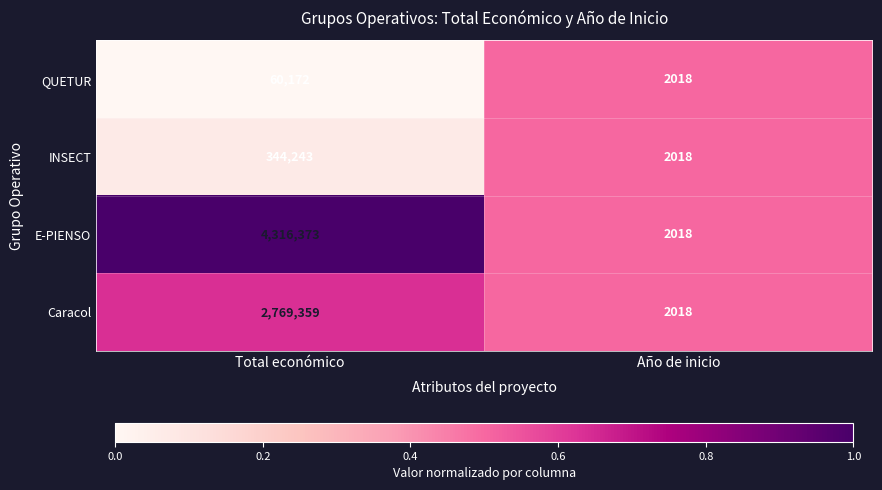

List the labels in order of QUETUR value, largest first.

Total económico, Año de inicio